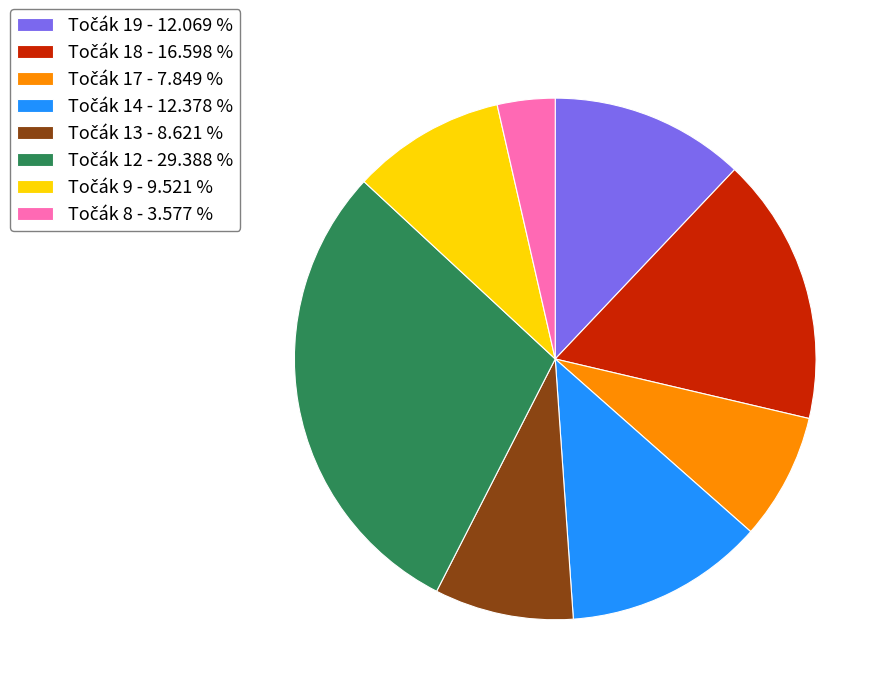

Is there any slice that represents more than half of the pie?

No